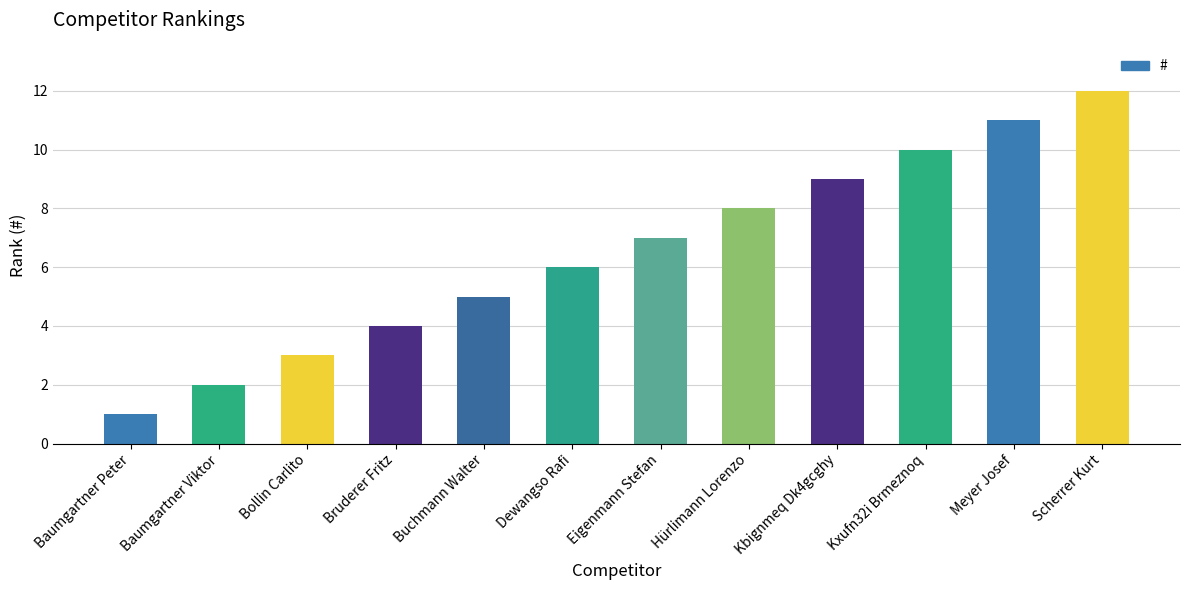

What is the label of the 6th bar from the right?

Eigenmann Stefan